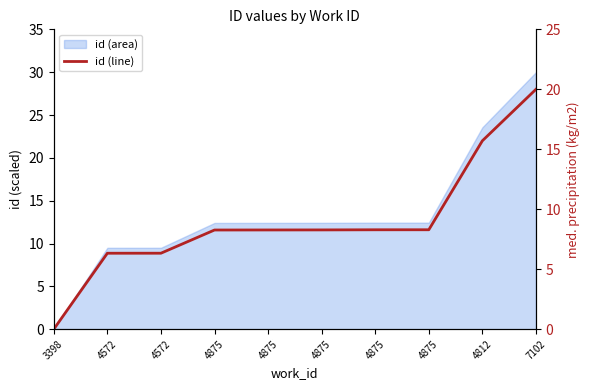

At which category does the chart reach its peak across all series?

7102